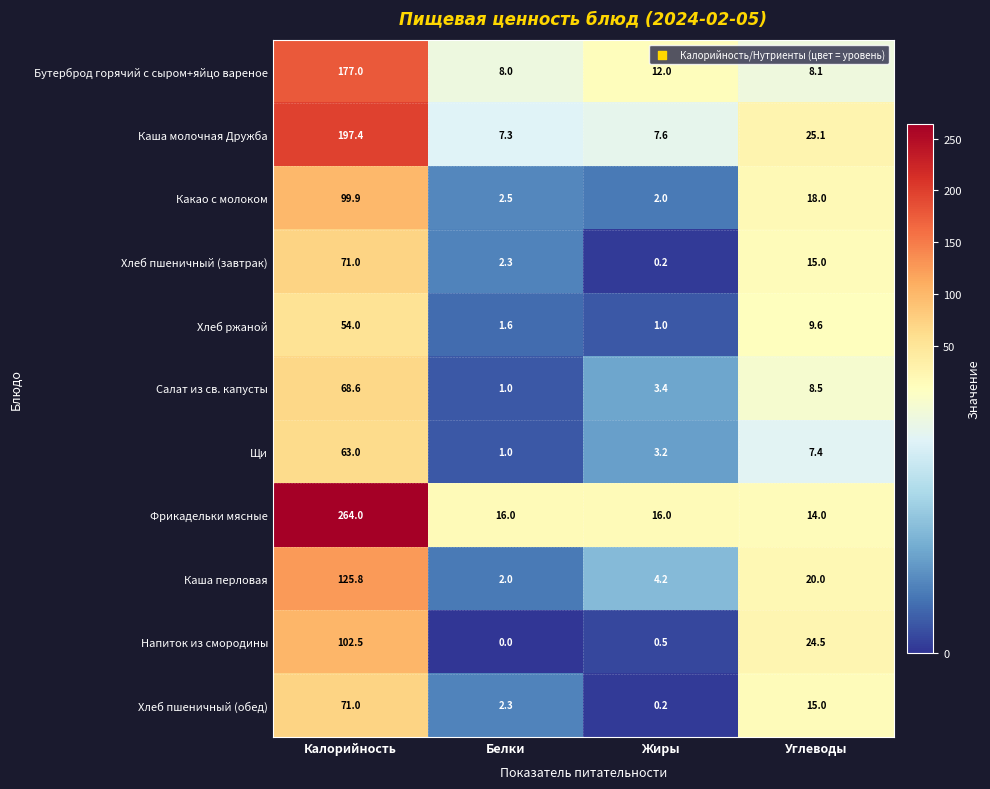

Where is Щи nearest to the value 32?

Углеводы